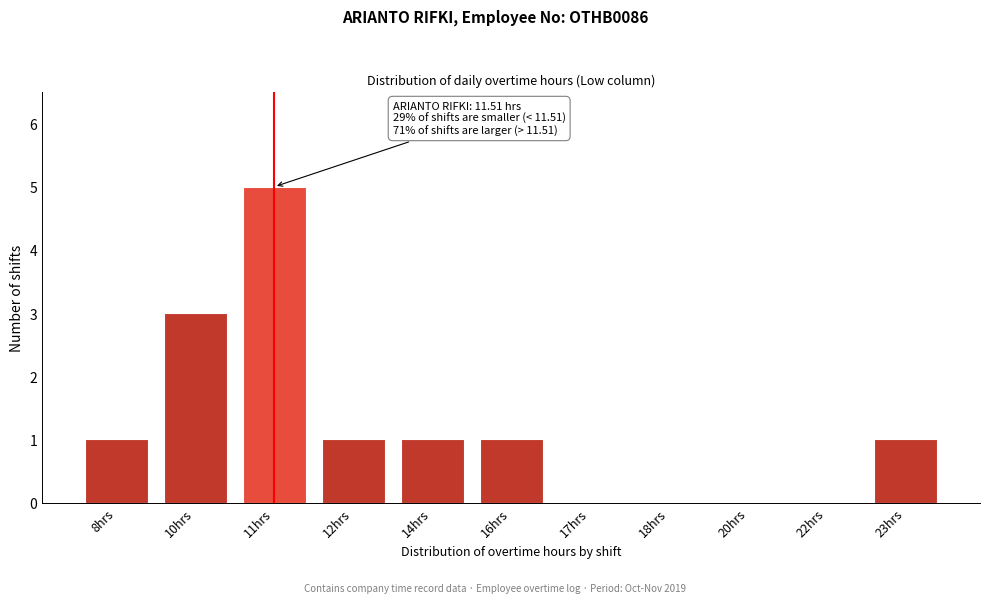

Reading right to left, list all the values displayed in this chart.

23hrs=1	22hrs=0	20hrs=0	18hrs=0	17hrs=0	16hrs=1	14hrs=1	12hrs=1	11hrs=5	10hrs=3	8hrs=1